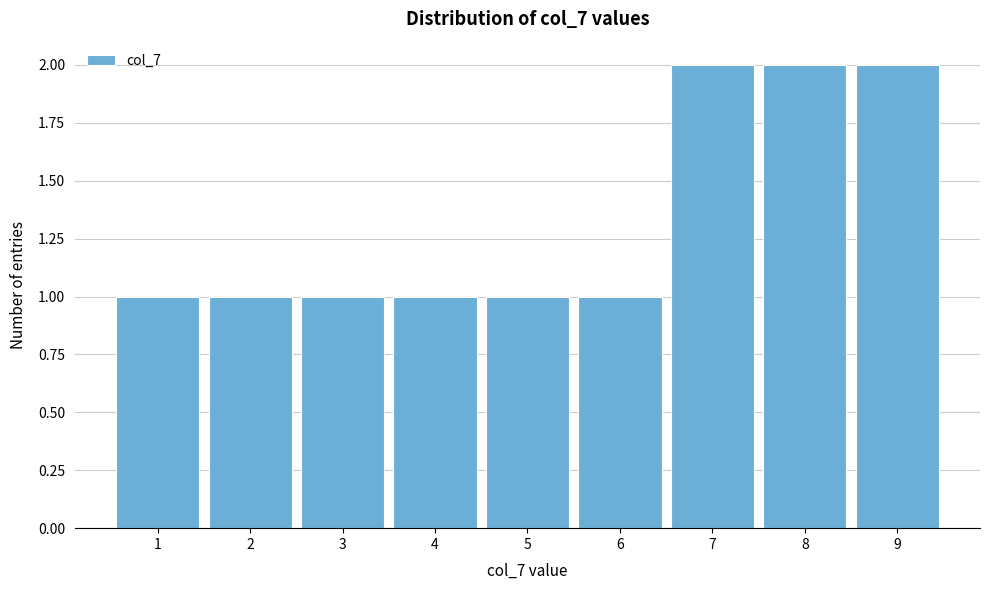

Reading left to right, transcribe all the data shown in this chart.

1=1	2=1	3=1	4=1	5=1	6=1	7=2	8=2	9=2